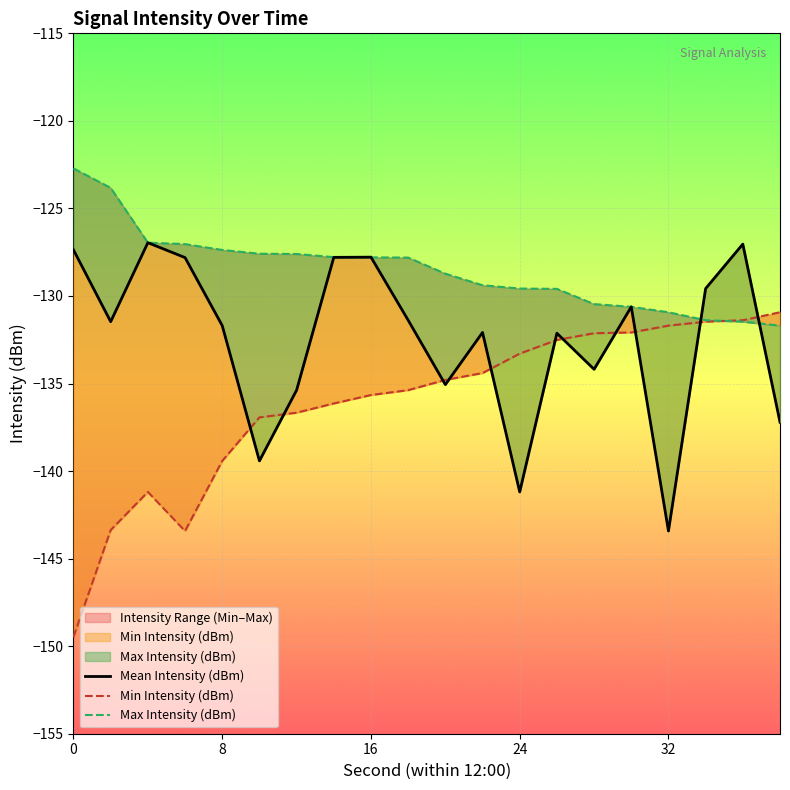

What is the maximum value shown in the chart?

-122.7